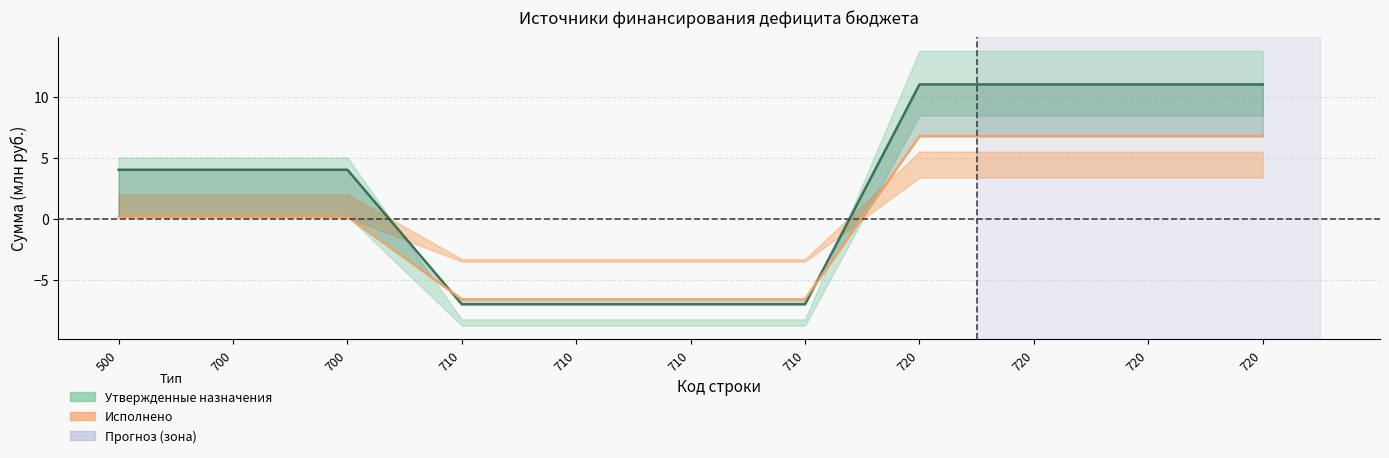

Rank the series at 710 from lowest to highest value.

Утвержденные назначения, Исполнено